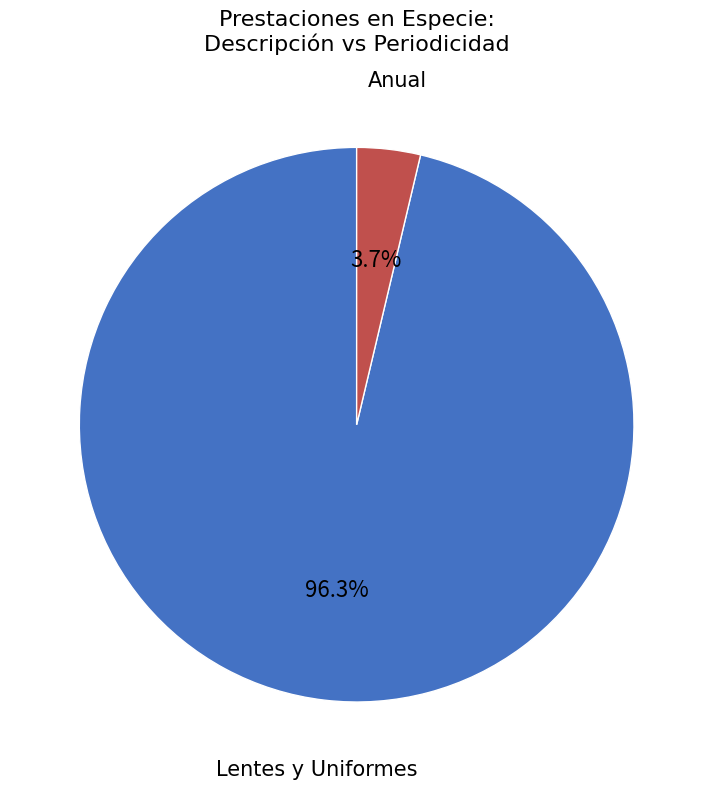

What is the smallest slice in the pie chart?

Anual